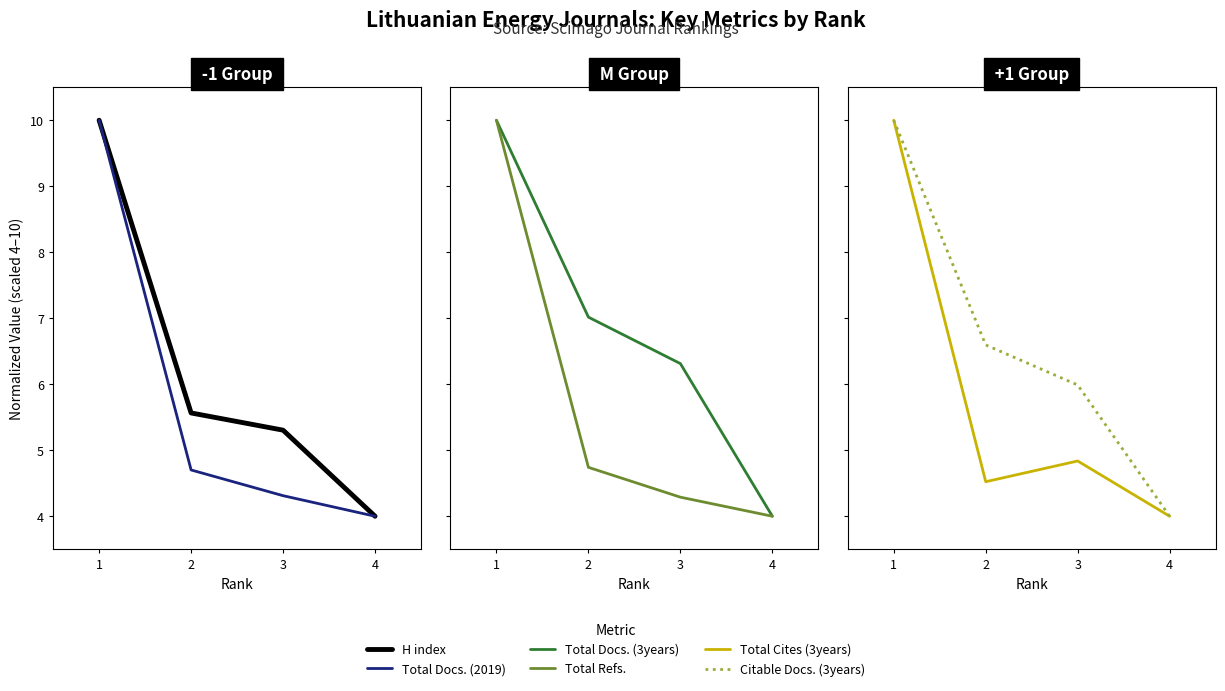

Is it true that Total Cites (3years) equals 4.0 at 4?

True